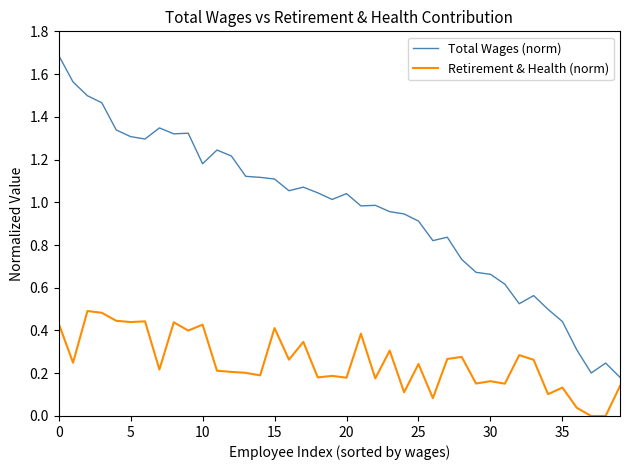

True or false: Total Wages (norm) and Retirement & Health (norm) intersect in this chart.

False